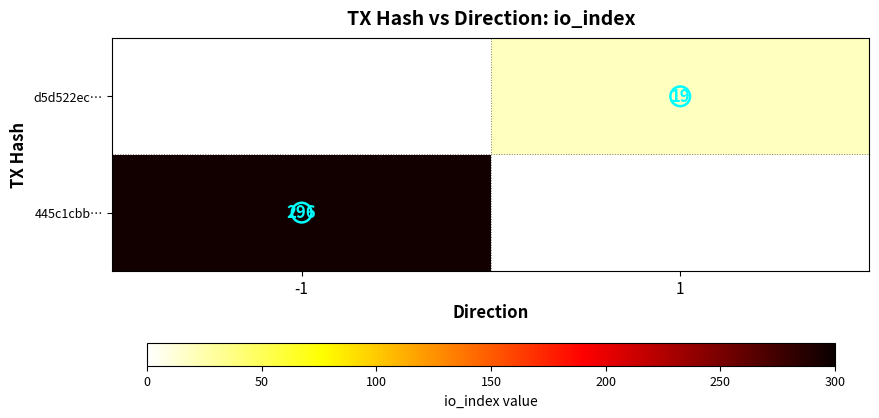

At which category is the sum across all series the highest?

-1